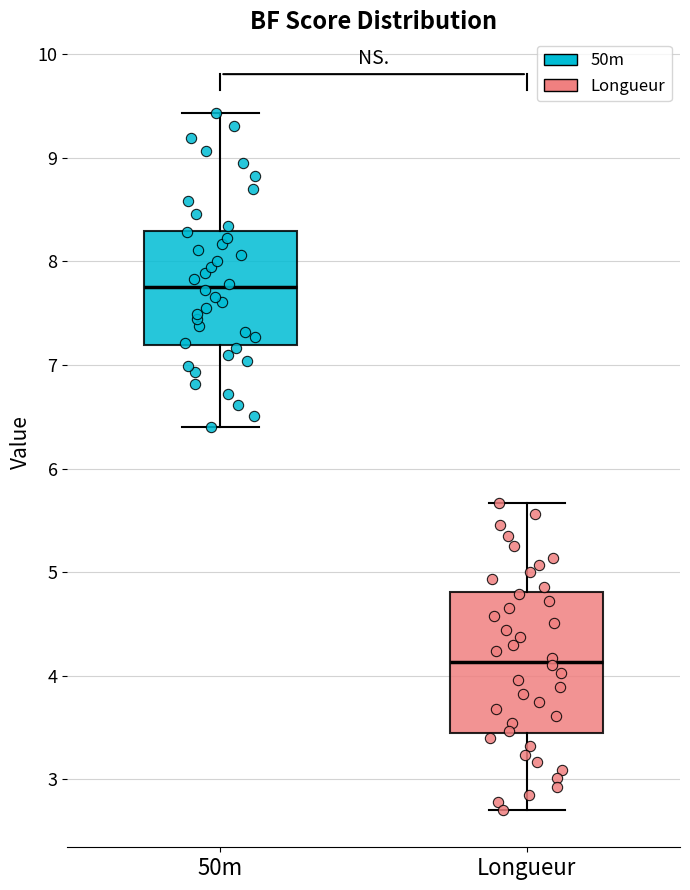

Where does the lower whisker of the box for 50m end on the y-axis? The values are not printed on the chart, so give them approximately, as read against the axis.

6.4